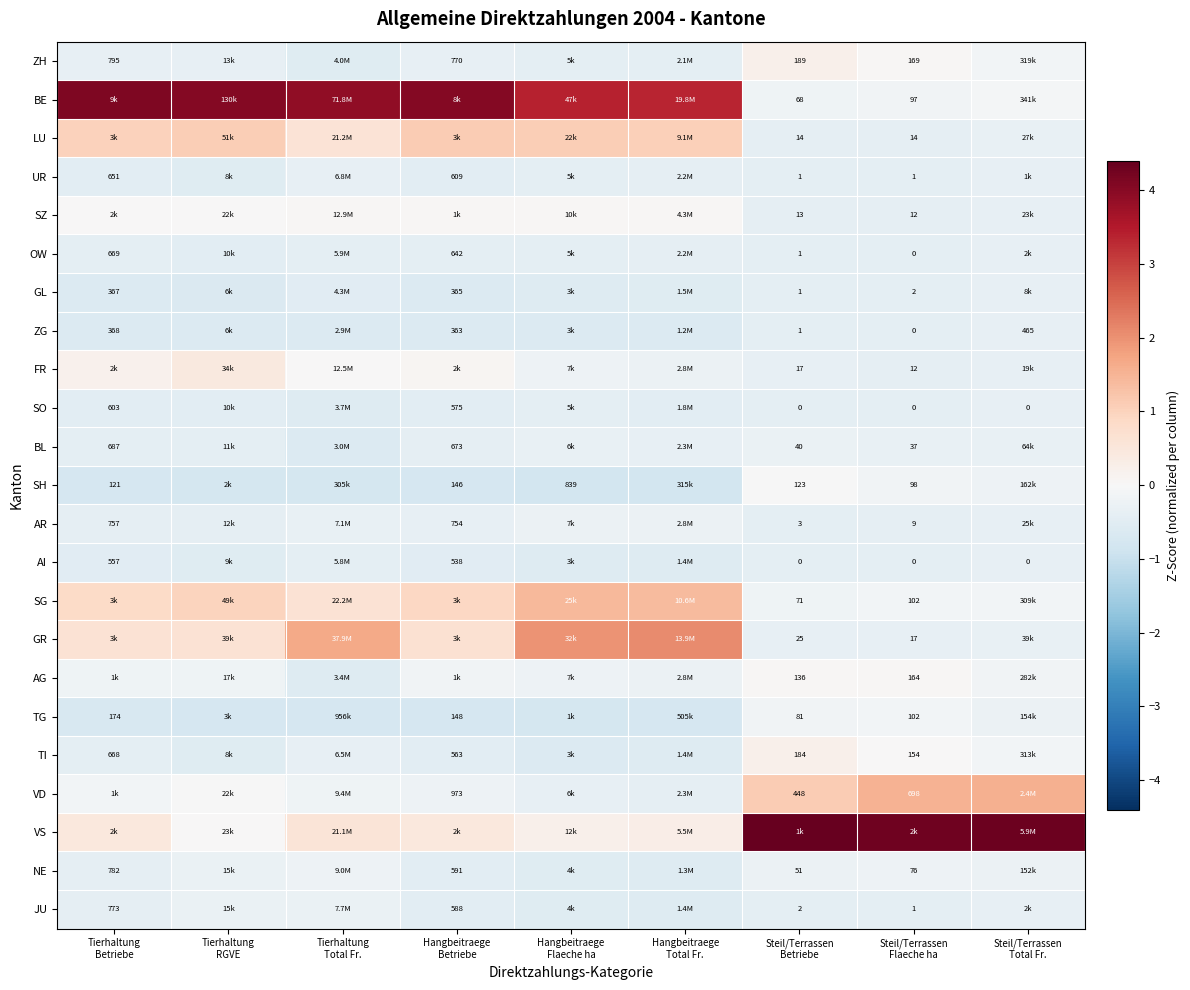

Rank the series by their maximum value, from highest to lowest.

VS, BE, GR, VD, SG, LU, FR, ZH, TI, SZ, AG, SH, TG, NE, AR, JU, BL, UR, GL, OW, ZG, SO, AI